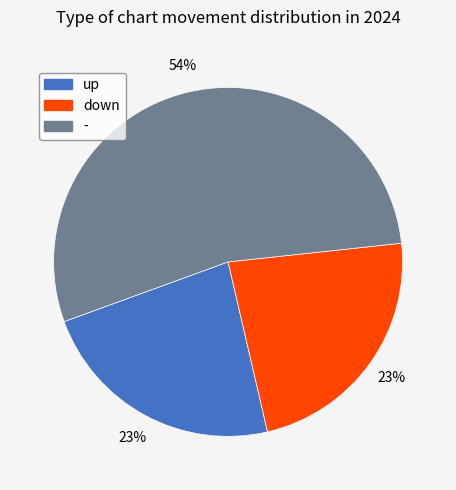

Which category has the biggest portion of the pie?

-